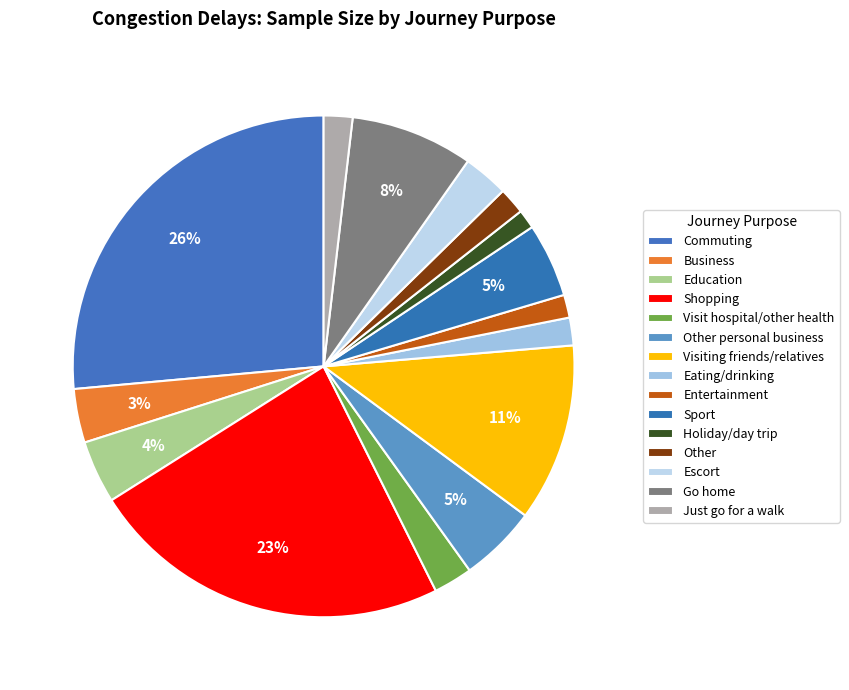

How many segments does this pie chart have?

15